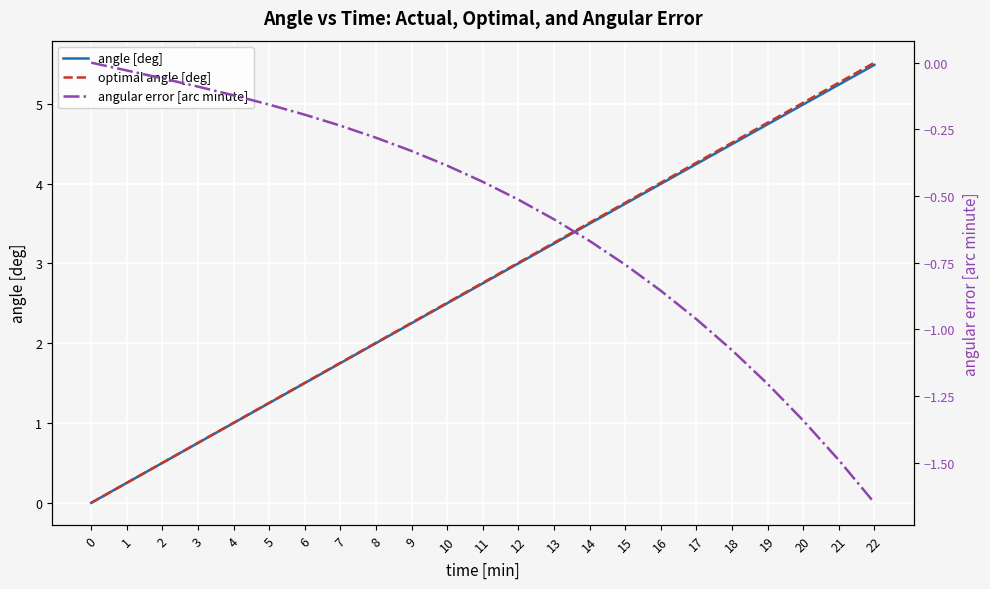

What are all the series names shown in the legend?

angle [deg], optimal angle [deg], angular error [arc minute]